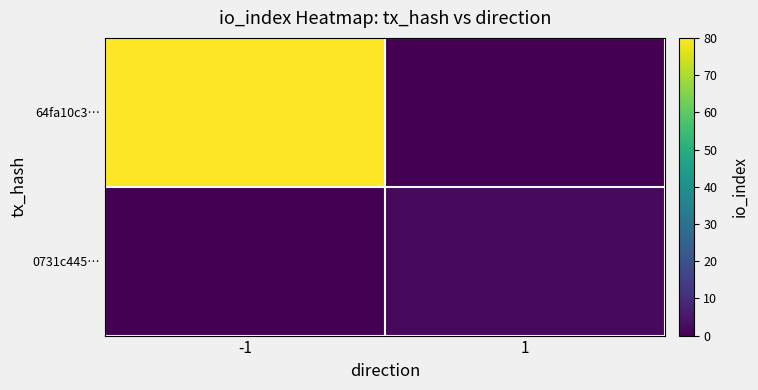

Which series has the largest total across all categories?

64fa10c3…